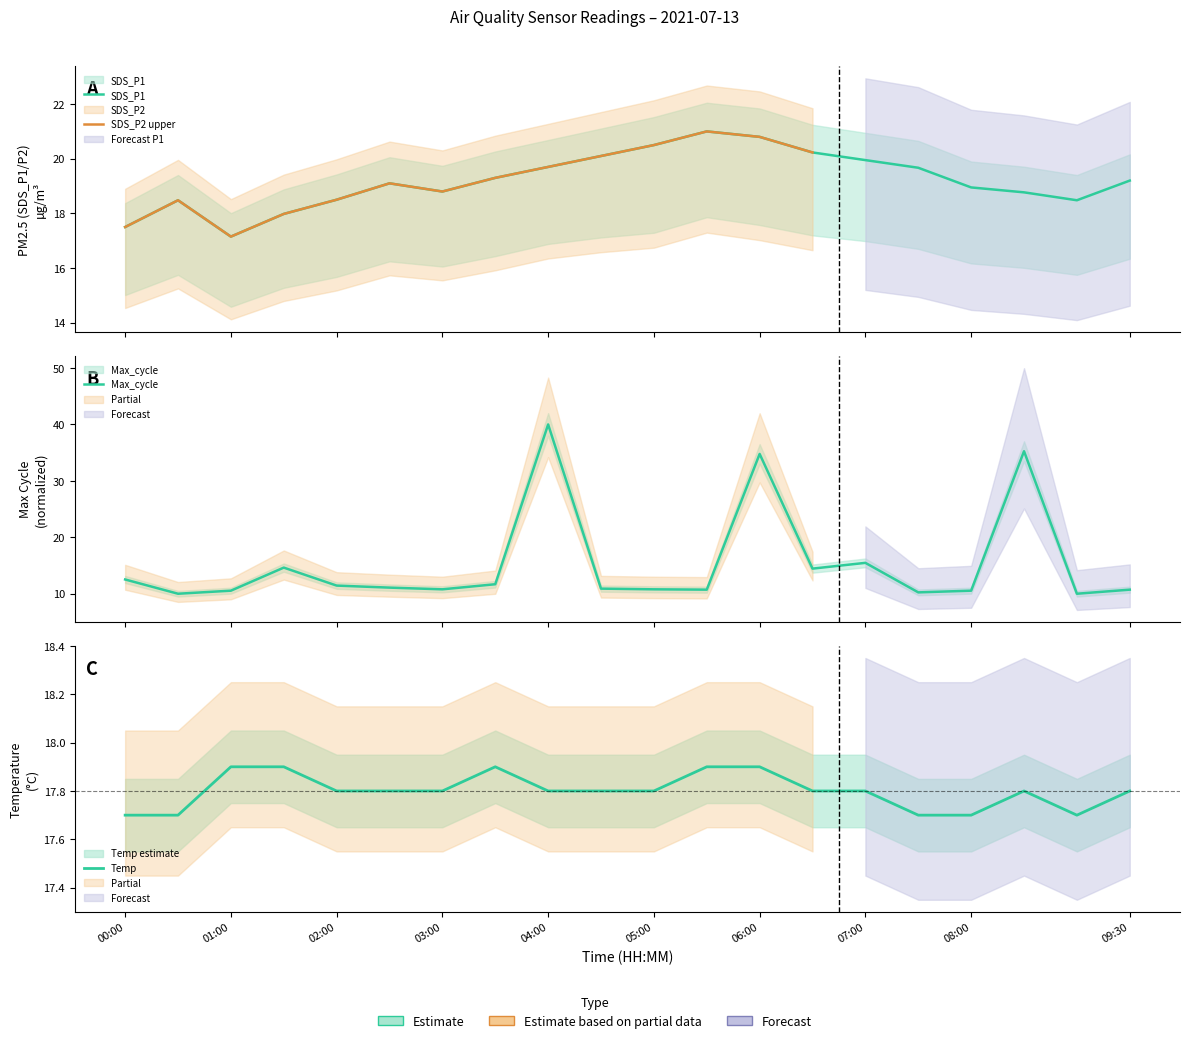

What is the highest value of the Temp series?

17.9